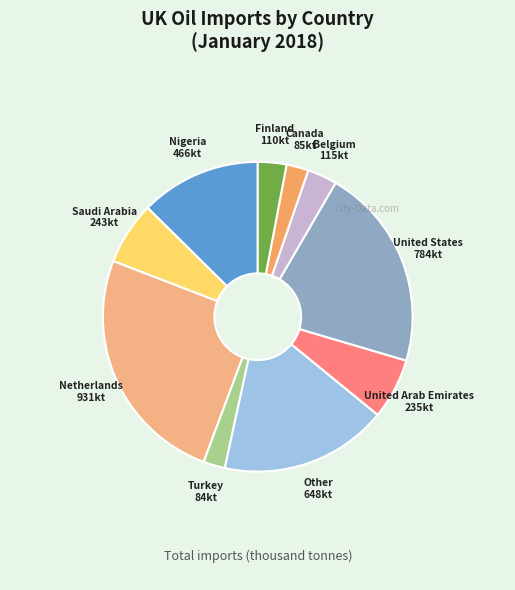

What is the largest slice in the pie chart?

Netherlands